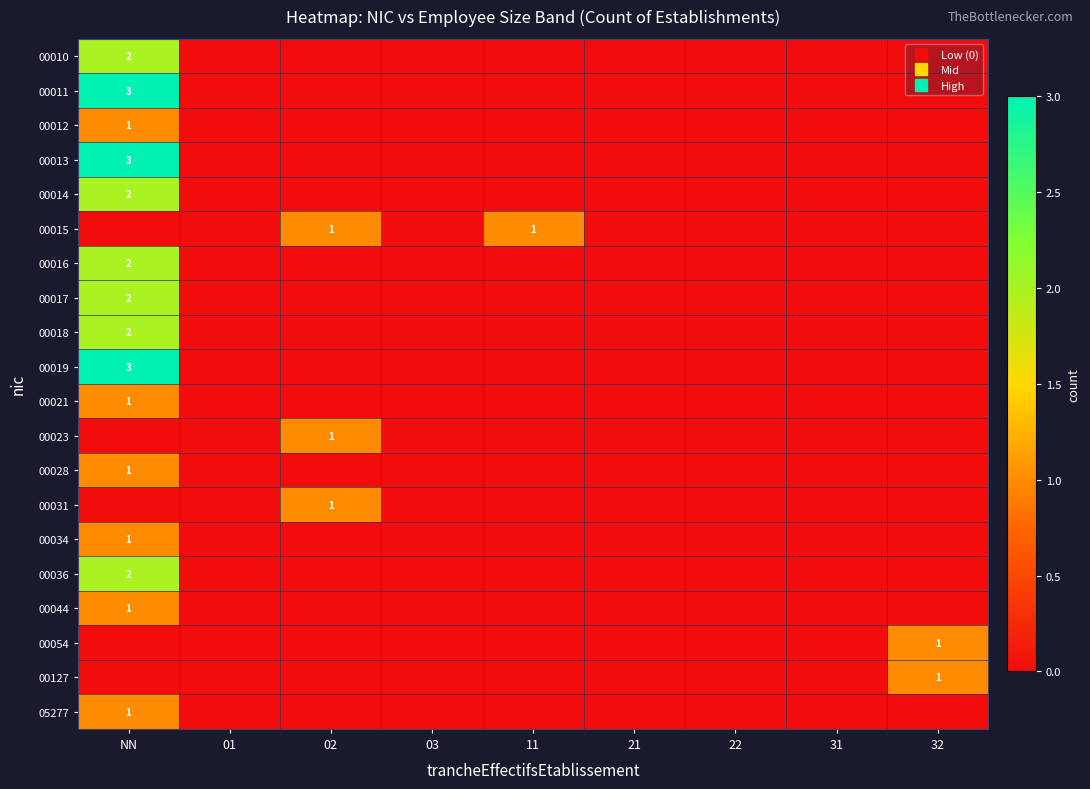

Which category has the lowest value in the 00014 series?

01